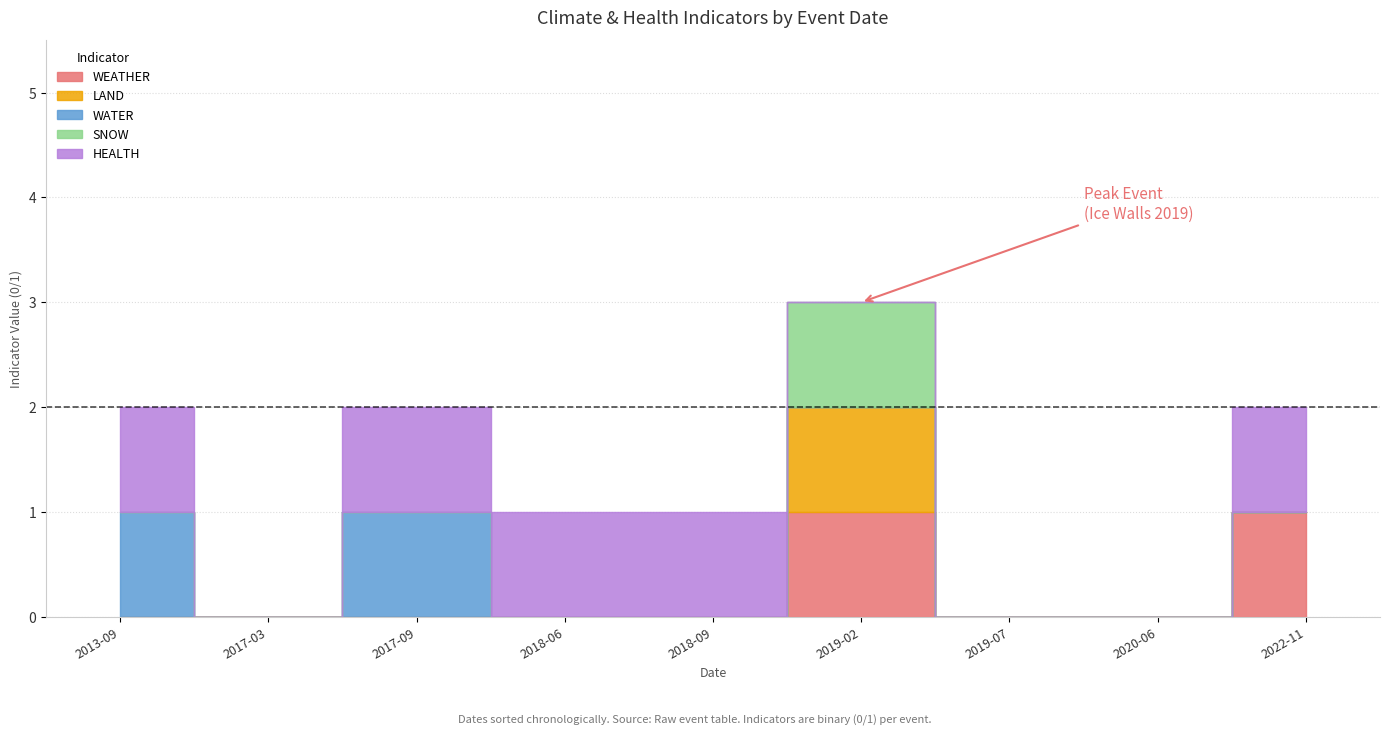

Between 2018-06-28 and 2019-02-25, which series saw the biggest shift?

WEATHER